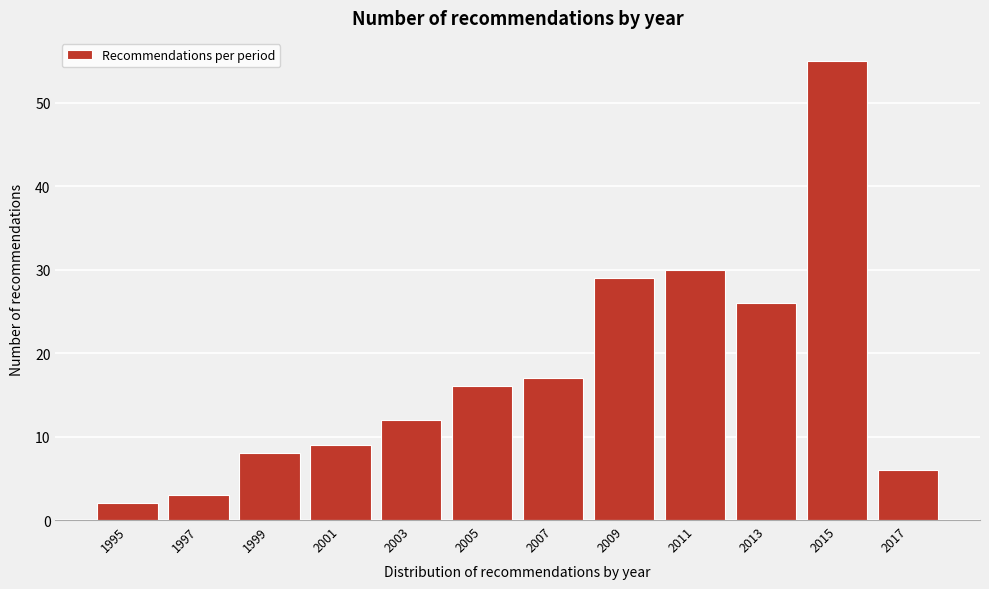

Reading left to right, extract all data points from this chart.

2	3	8	9	12	16	17	29	30	26	55	6